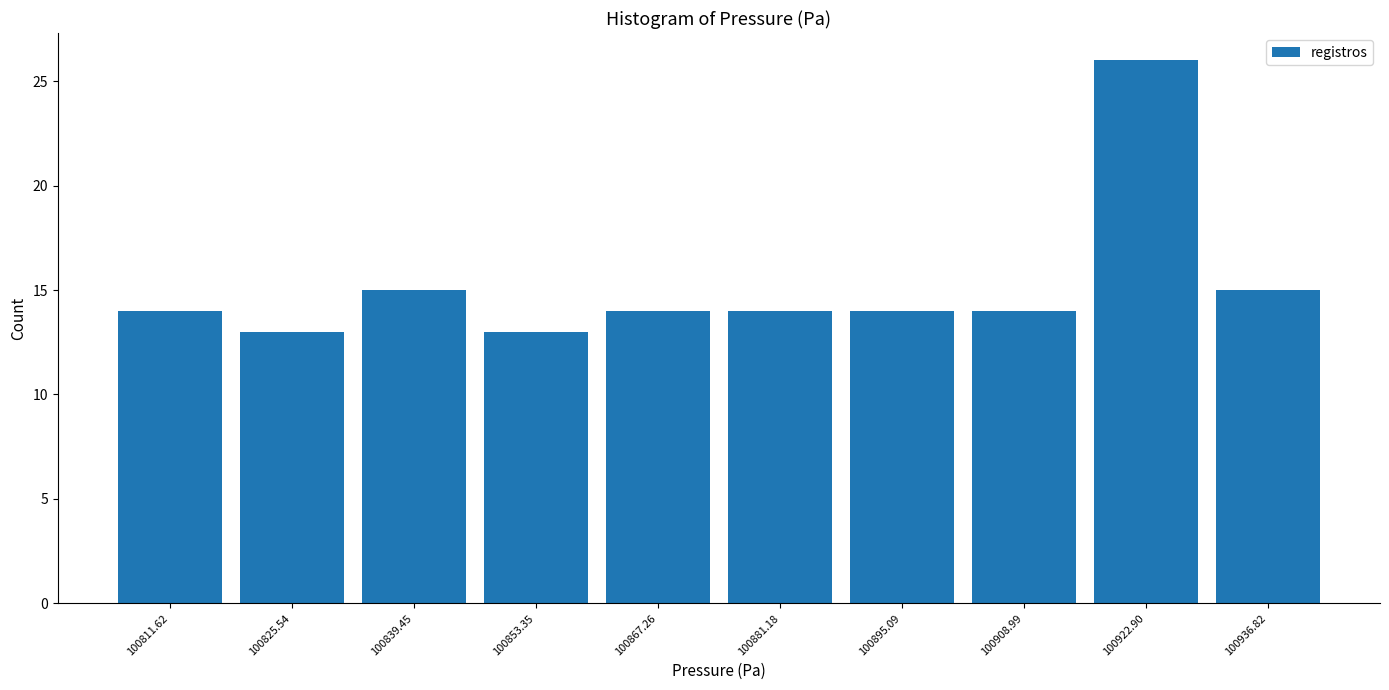

Which range on the x-axis has the tallest bar?

100916 to 100930